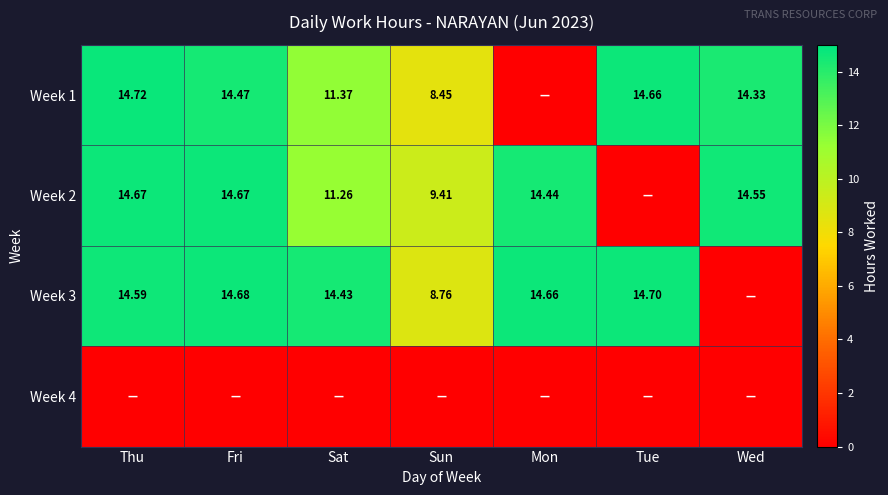

Is it true that Week 3 equals 5.7 at Wed?

False